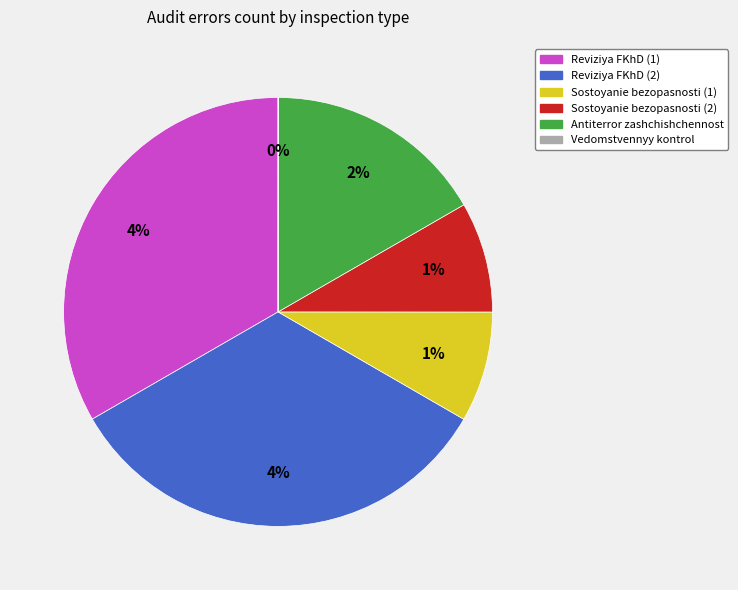

The Антитеррористическая защищенность объектов slice represents 6% of the pie. True or false?

False